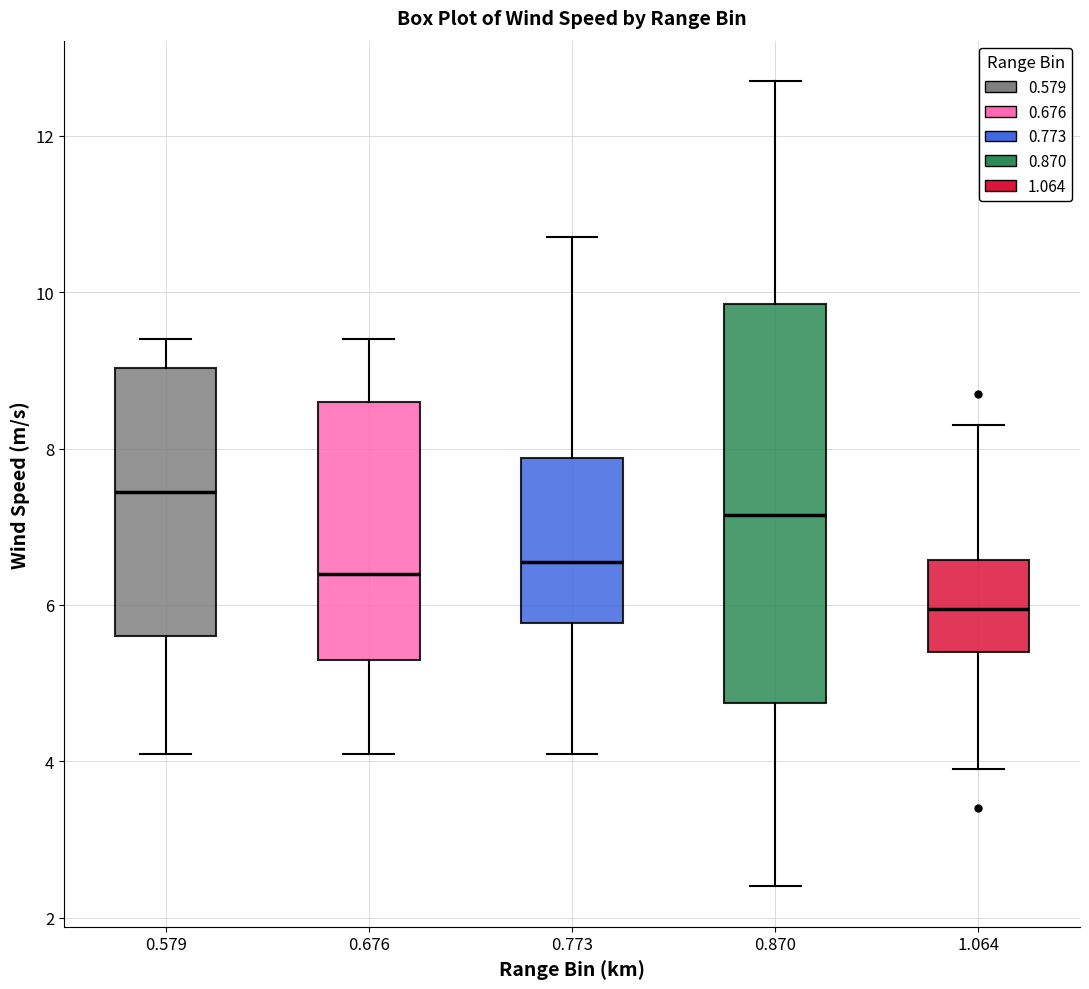

Which box is the tallest, from its lower edge to its upper edge?

0.870